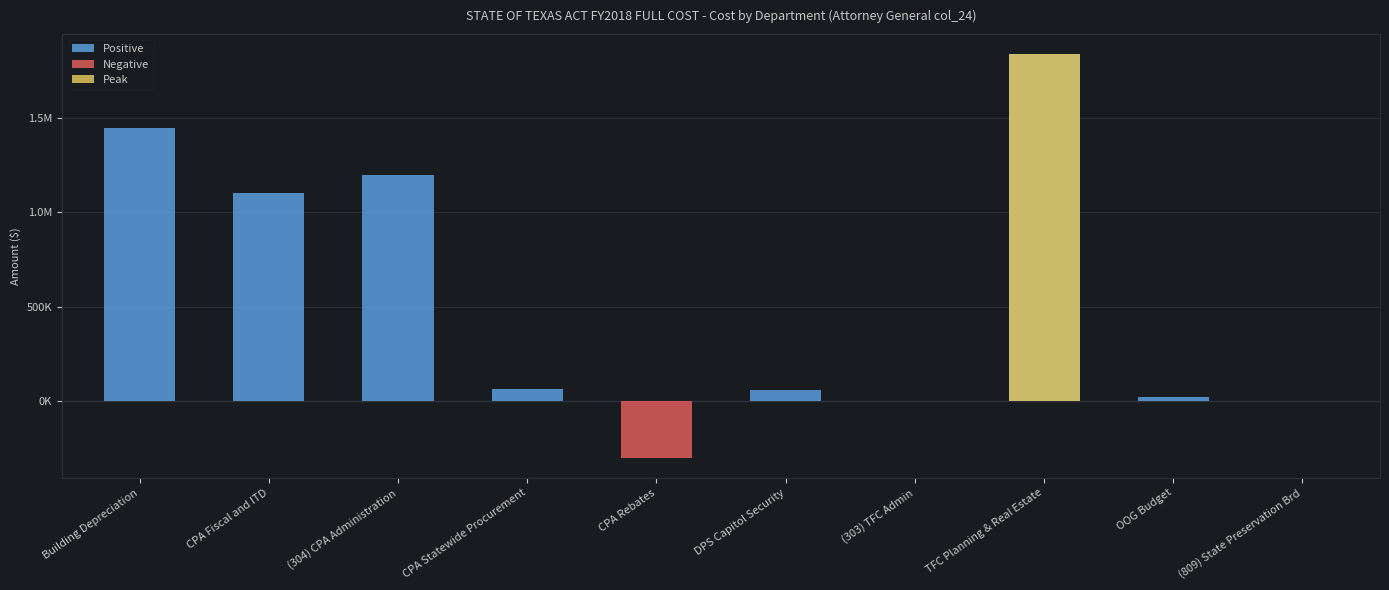

Which series has the largest range (max minus min)?

Positive